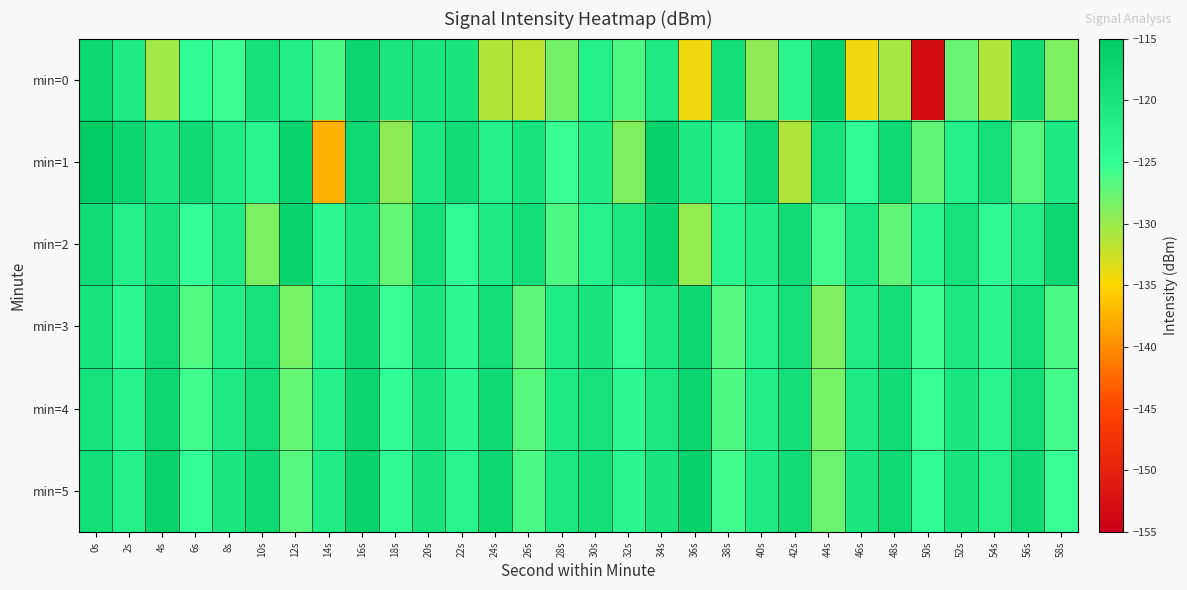

What is the total value across all series at 32s?

-747.6